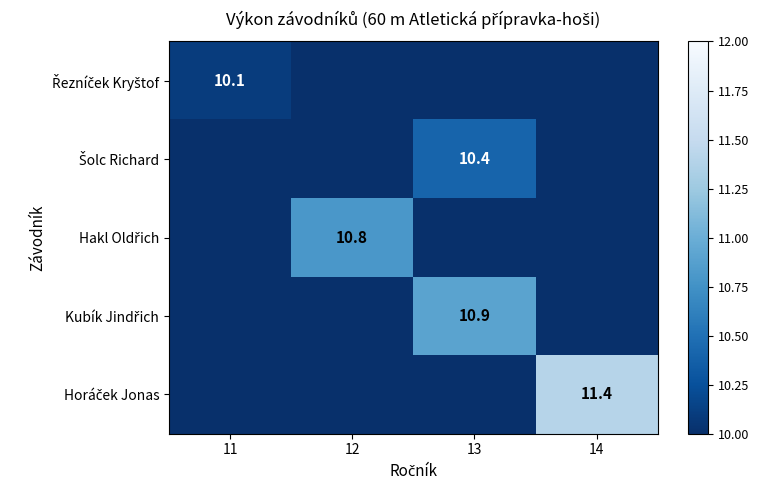

How many series are shown in this chart?

5